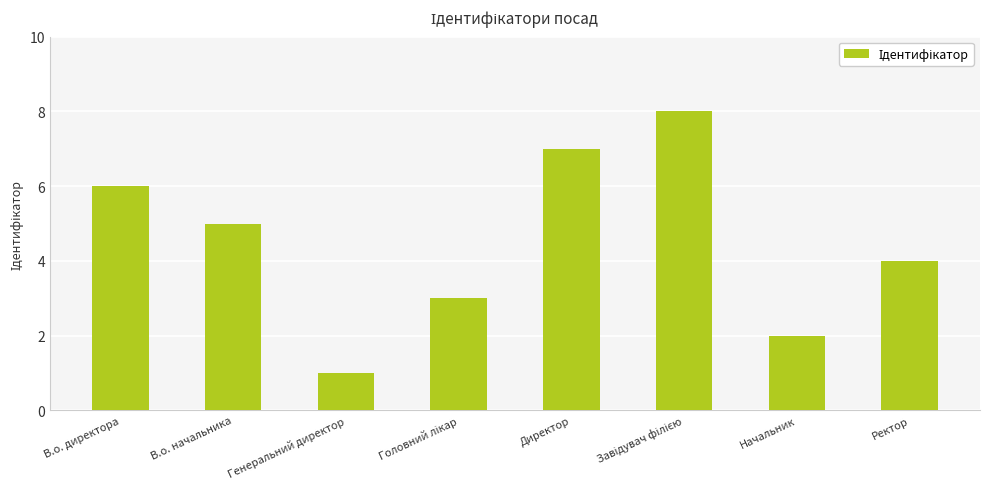

How many values are below 5?

4